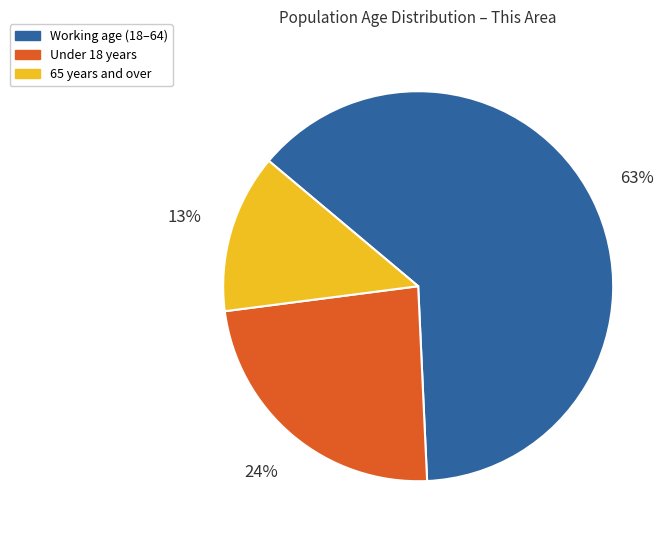

Is there any slice that represents more than half of the pie?

Yes